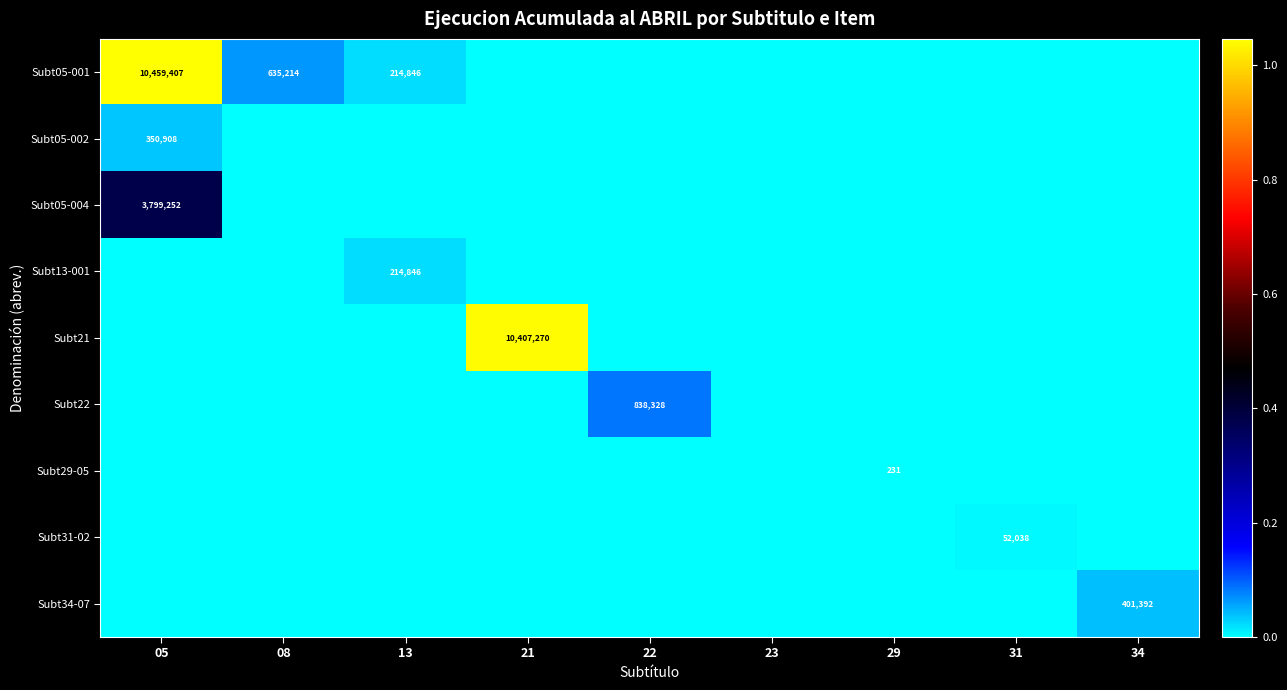

True or false: Subt22 has a value of 838328 at 22.

True